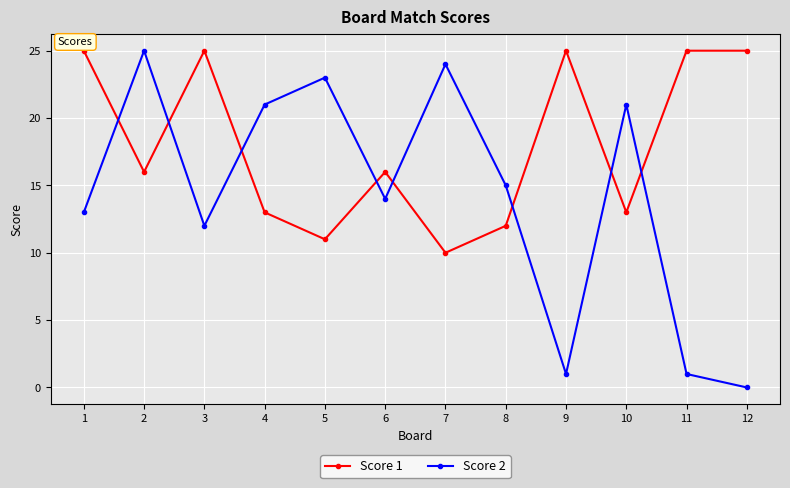

What is the average value of the Score 2 series?

14